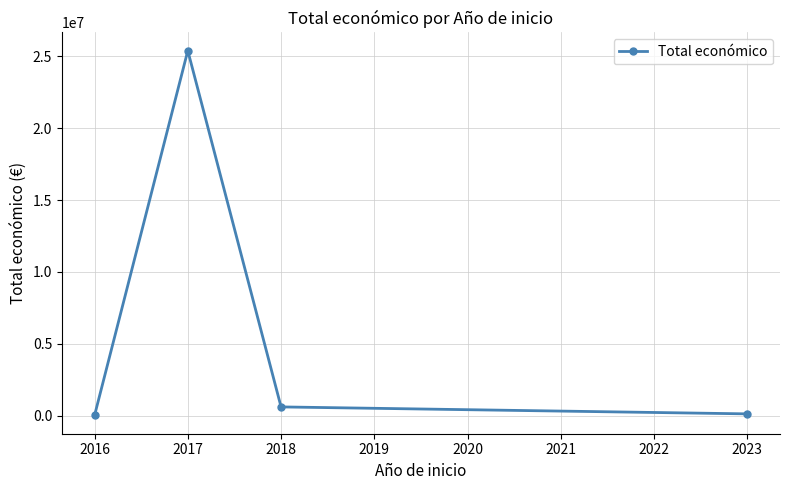

What is the difference between the second highest and minimum values?

596403